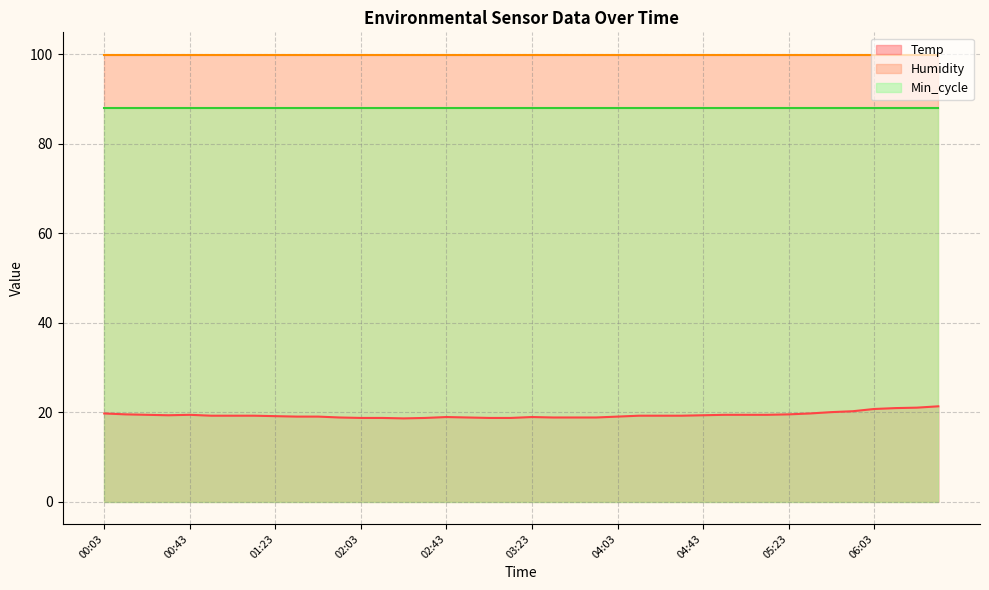

What is the average value of the Min_cycle series?

88.0